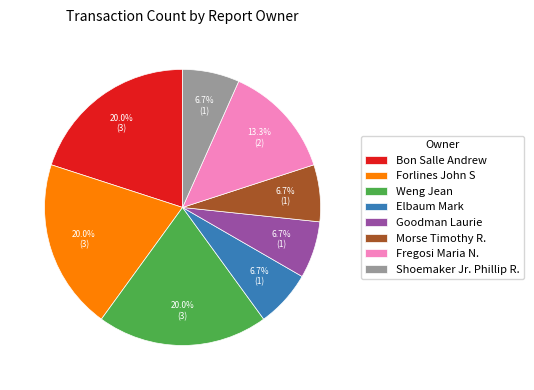

Which has a higher value, Bon Salle Andrew or Fregosi Maria N.?

Bon Salle Andrew